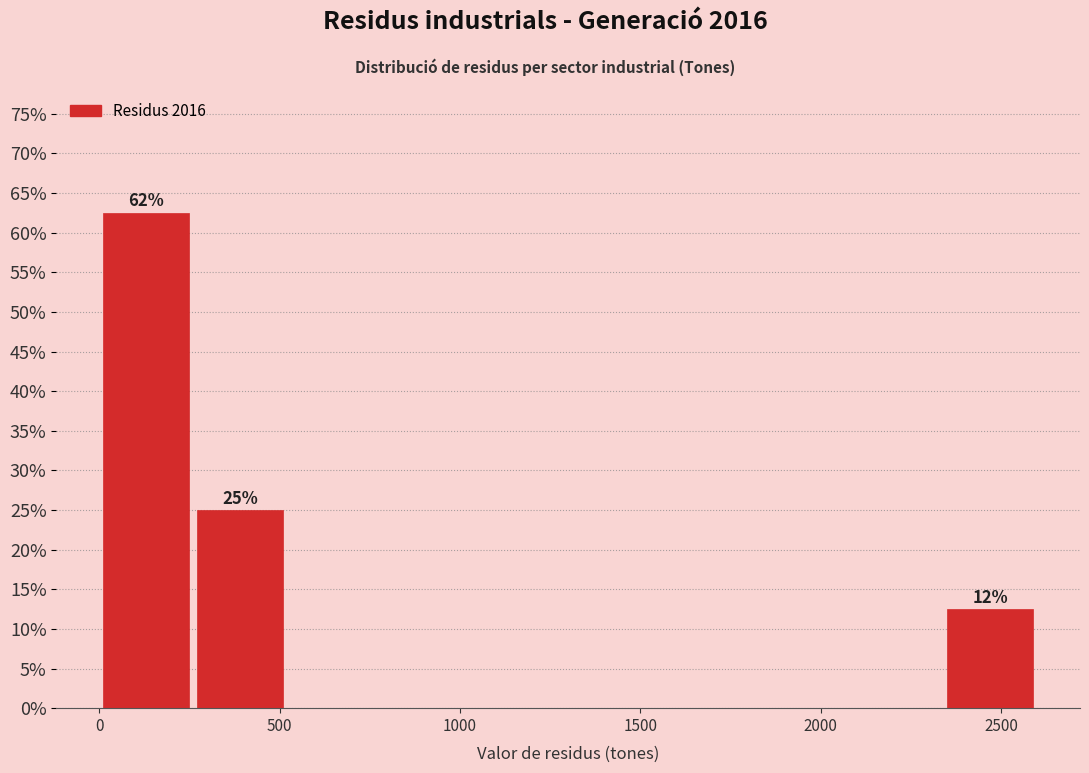

Over which range of the x-axis is the bar tallest?

0 to 260